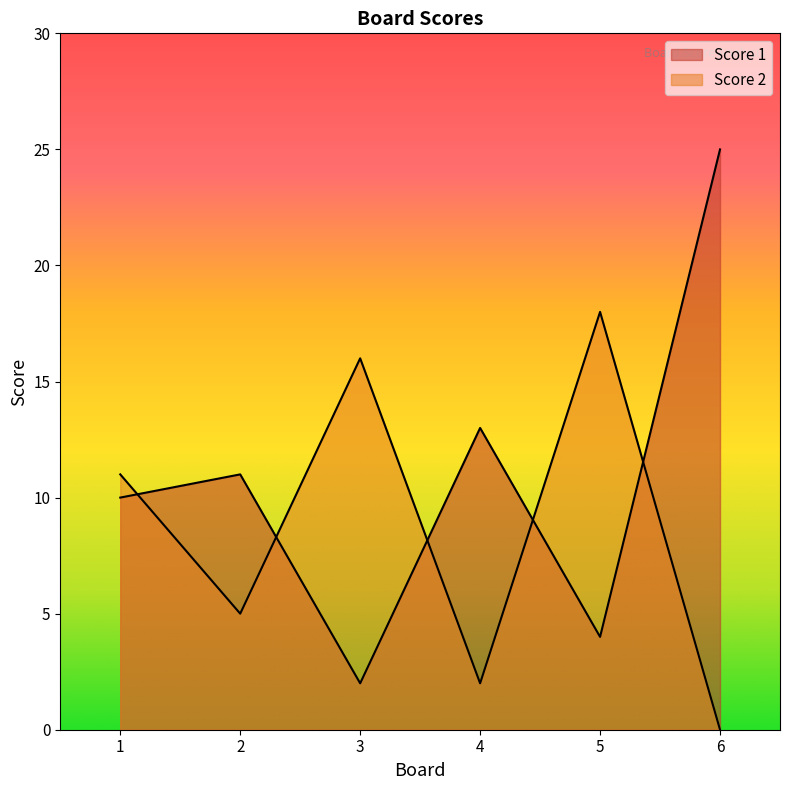

At which label does Score 1 reach its peak?

6